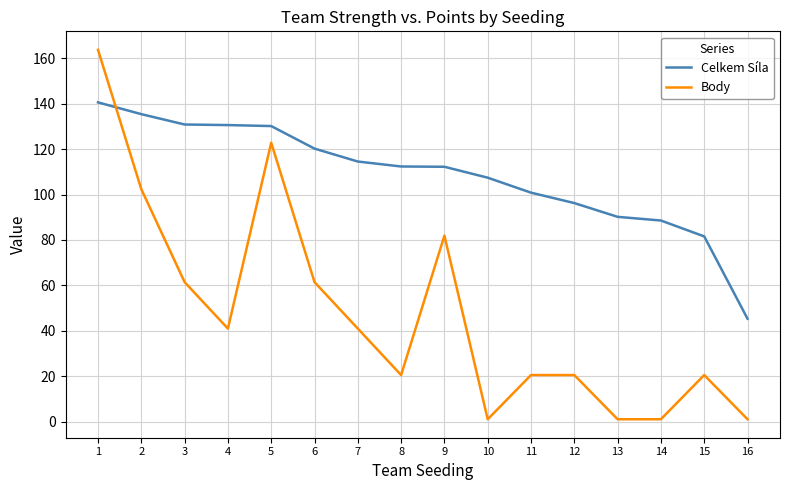

True or false: Body and Celkem Síla cross at least once.

True